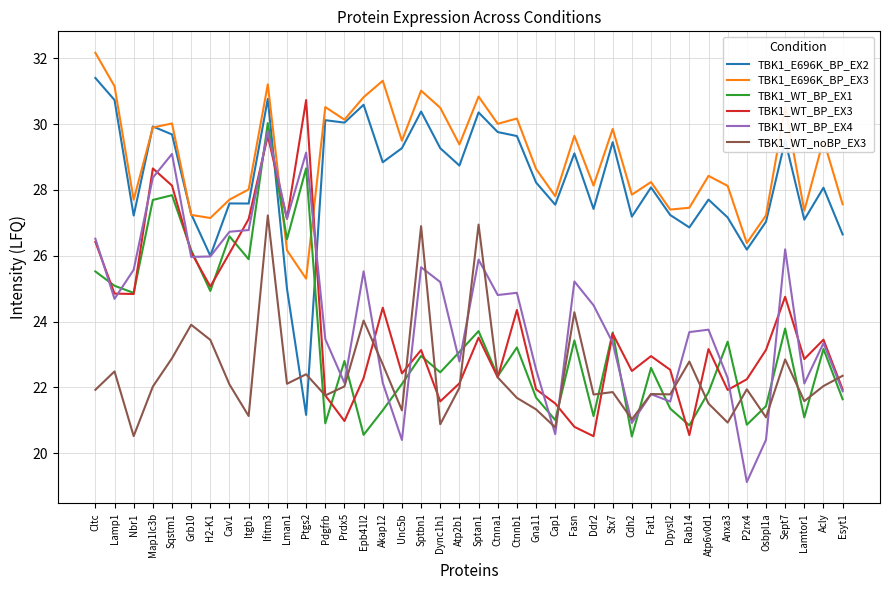

How many times do TBK1_WT_noBP_EX3 and TBK1_E696K_BP_EX2 cross each other?

2